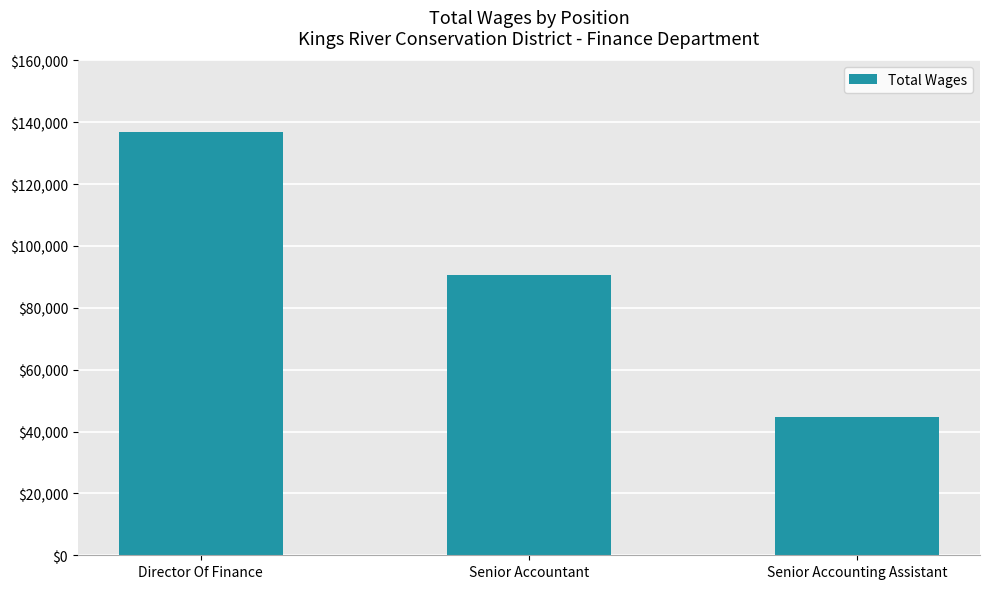

What is the label of the 3rd bar from the left?

Senior Accounting Assistant